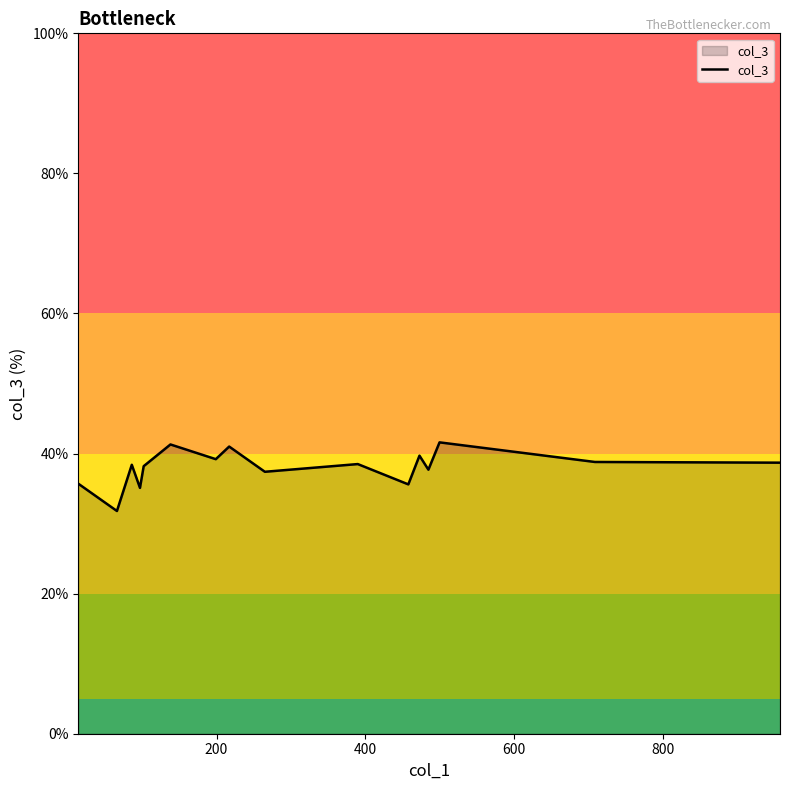

What is the smallest value displayed?

31.8